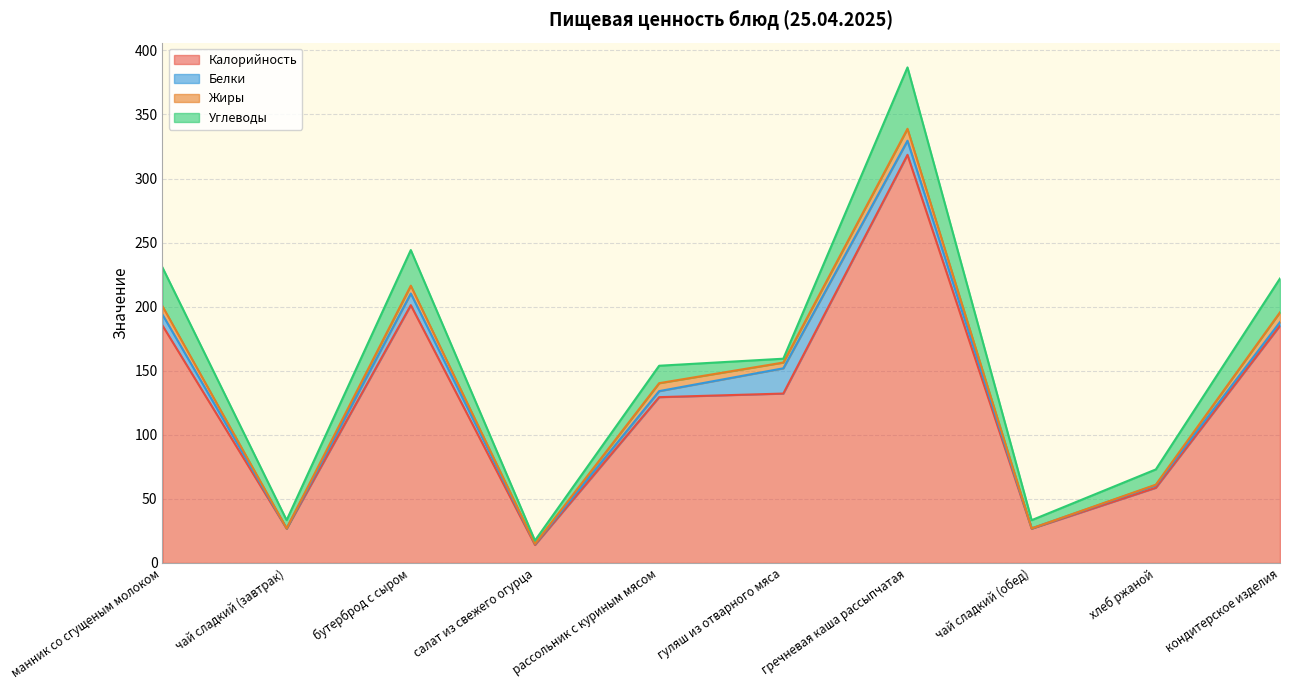

Rank the categories by Углеводы value from highest to lowest.

гречневая каша рассыпчатая, манник со сгущеным молоком, бутерброд с сыром, кондитерское изделия, рассольник с куриным мясом, хлеб ржаной, чай сладкий (завтрак), чай сладкий (обед), гуляш из отварного мяса, салат из свежего огурца